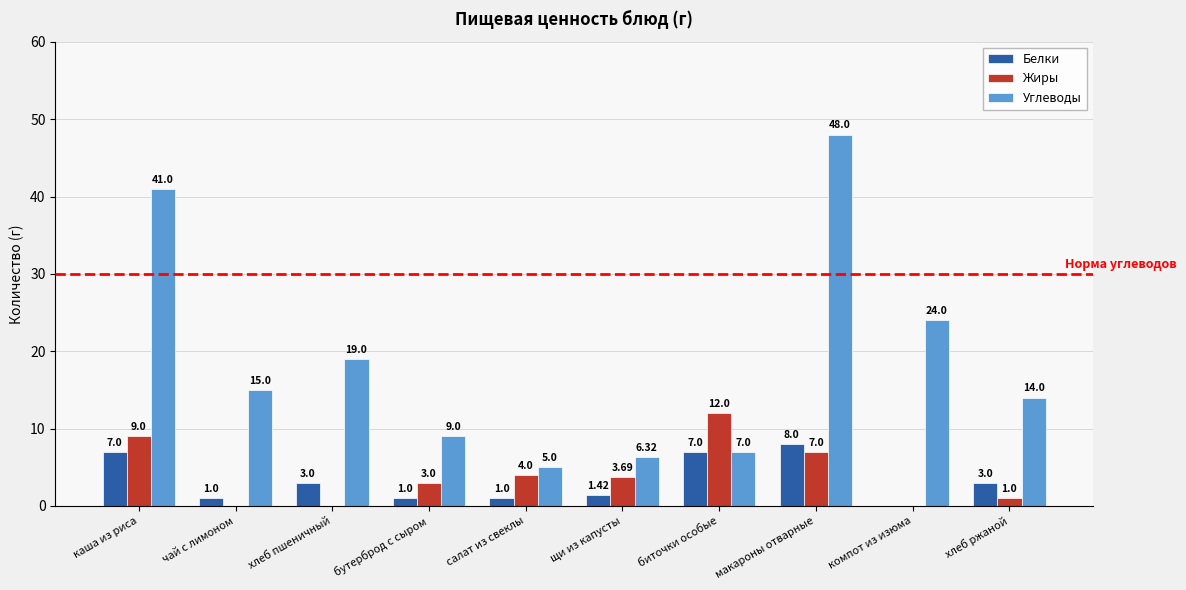

At which category is the sum across all series the highest?

макароны отварные